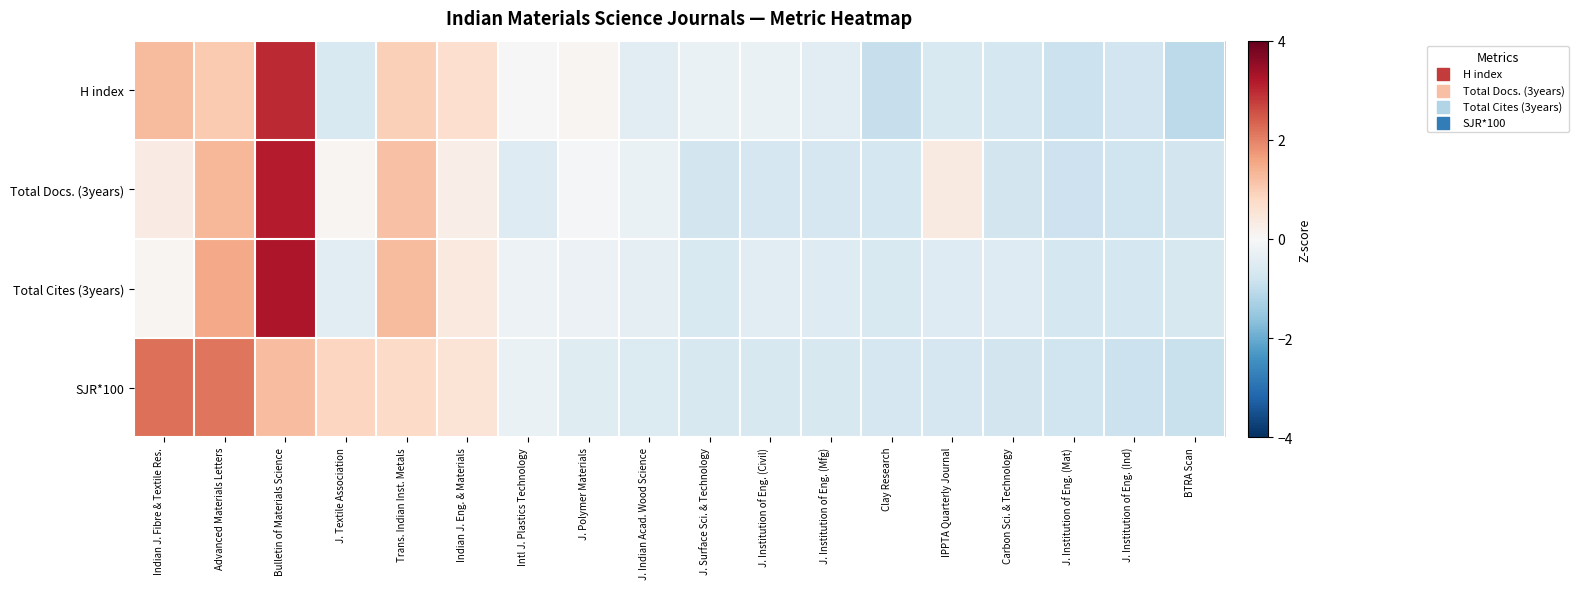

What is the total value across all series at J. Institution of Eng. (Ind)?

-3.1